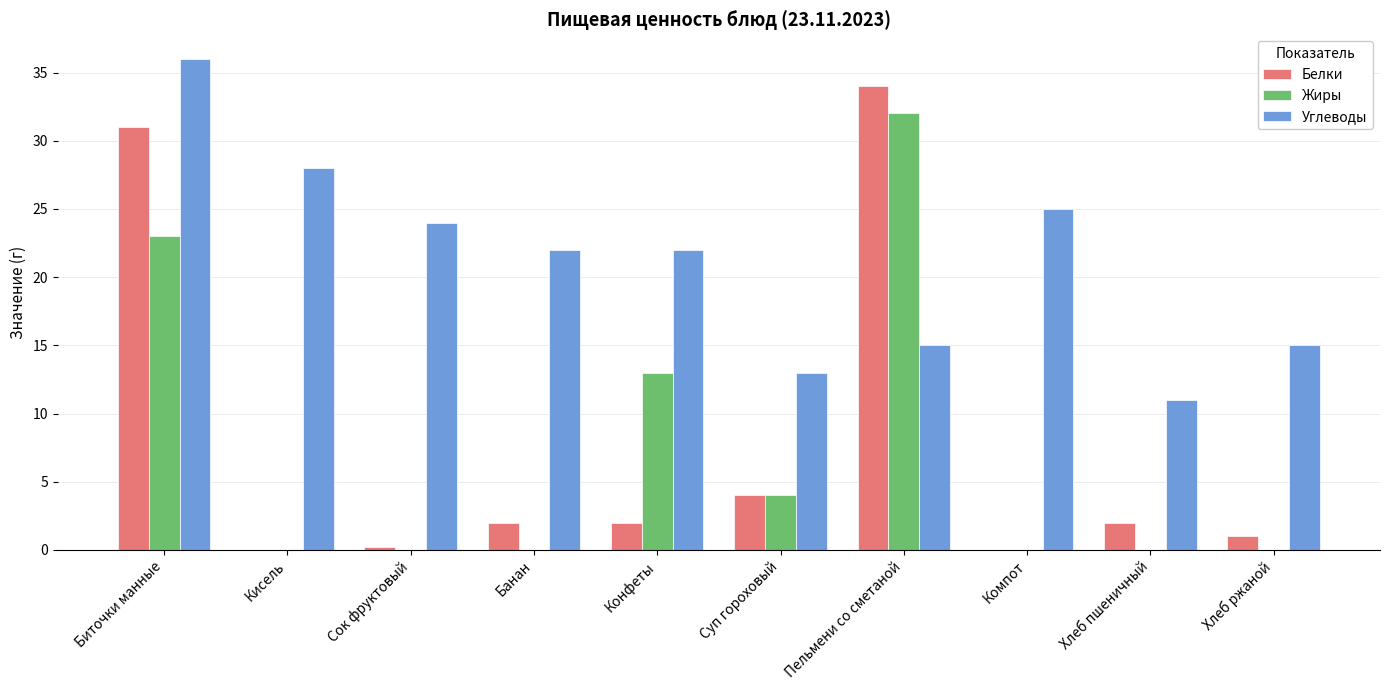

What are all the series names shown in the legend?

Белки, Жиры, Углеводы